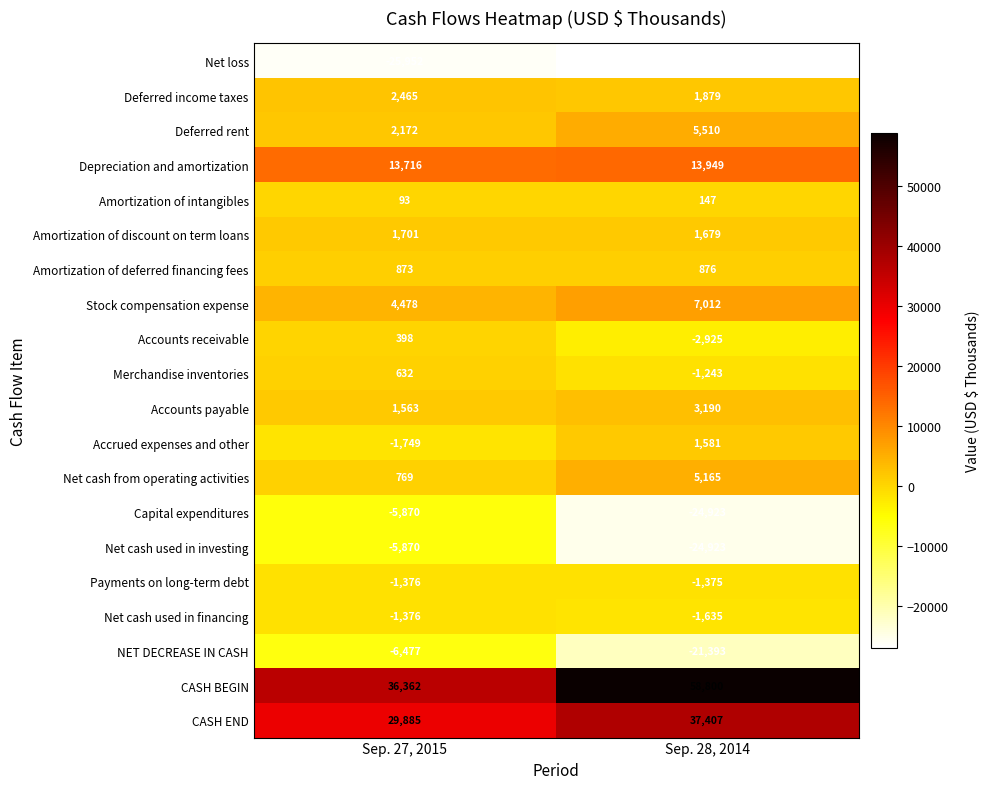

Which series changed the most between Sep. 27, 2015 and Sep. 28, 2014?

CASH BEGIN